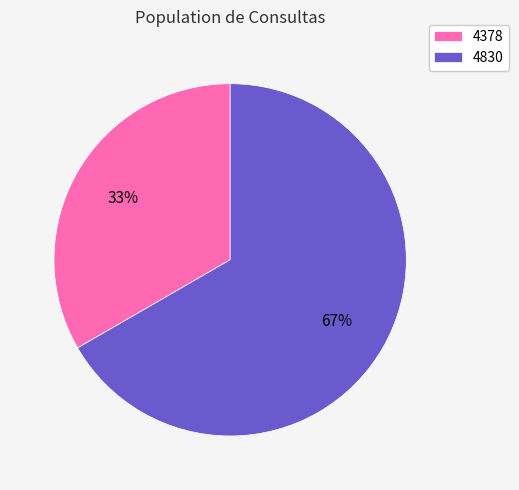

Is it true that 4378 is 47% of the pie?

False